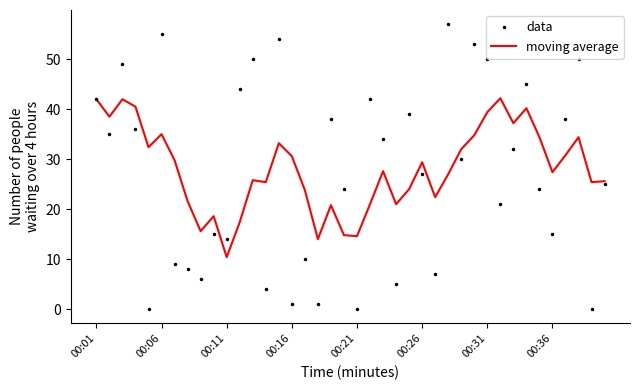

How many interior local valleys does the data series have?

14